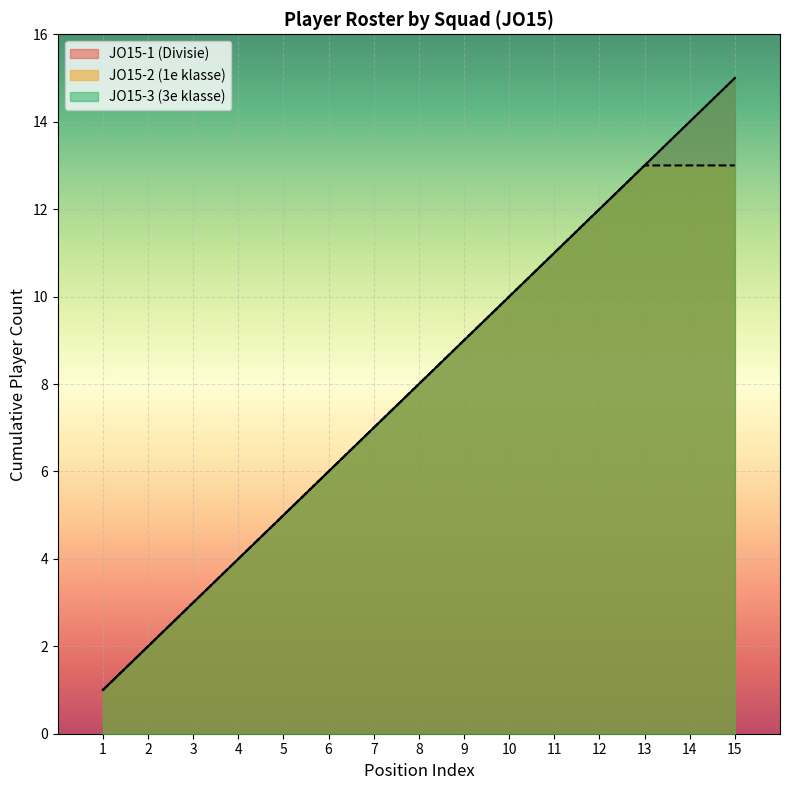

At which label does the data first exceed 8?

9